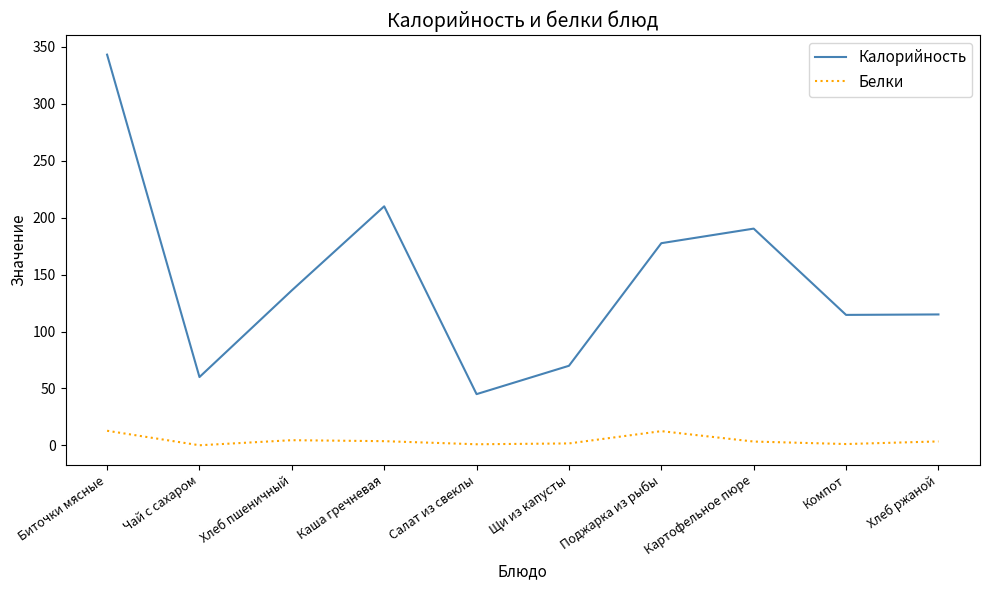

Is it true that Калорийность equals 36.1 at Компот?

False